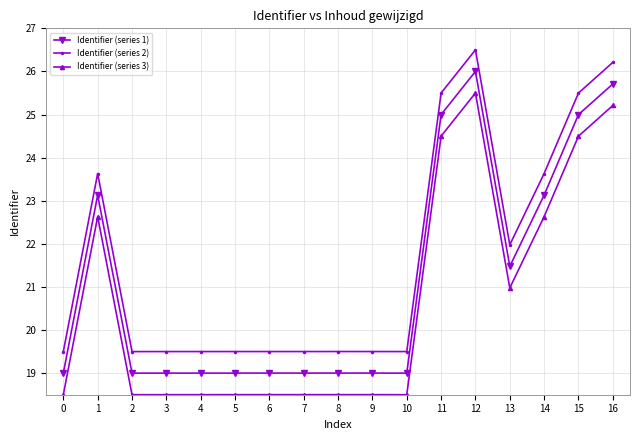

List the series in order of their overall mean, lowest first.

Identifier (series 3), Identifier (series 1), Identifier (series 2)